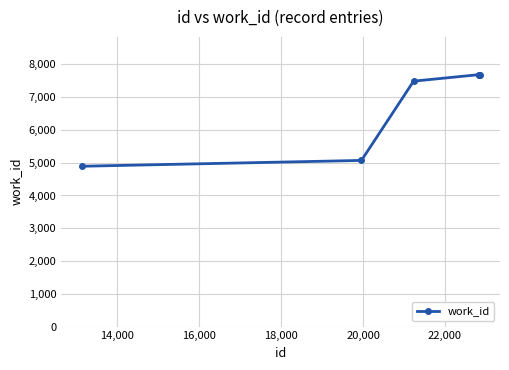

What is the difference between the maximum and minimum values?

2795